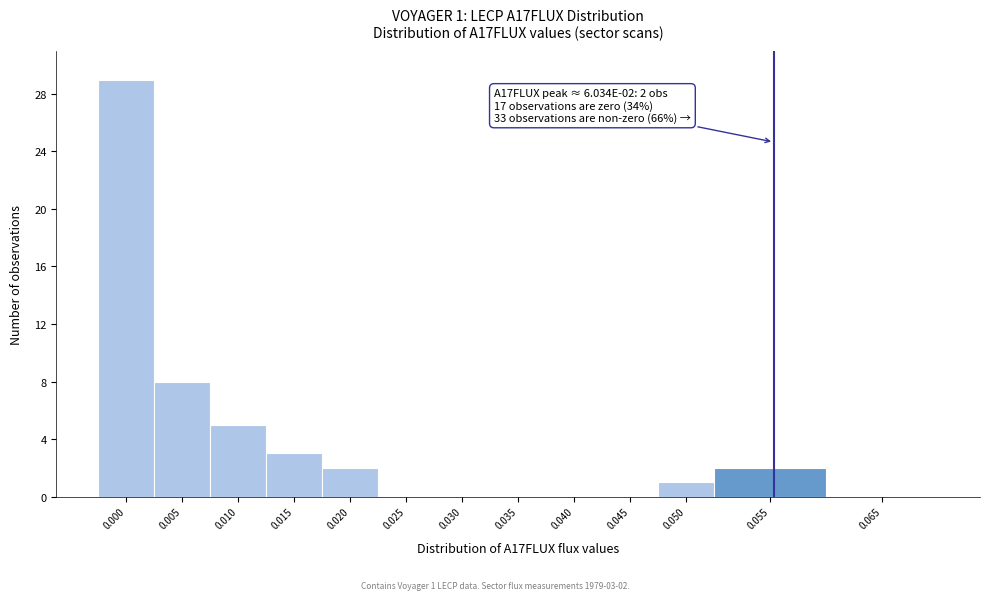

Reading left to right, list all the values displayed in this chart.

0.000=29	0.005=8	0.010=5	0.015=3	0.020=2	0.025=0	0.030=0	0.035=0	0.040=0	0.045=0	0.050=1	0.055=2	0.065=0